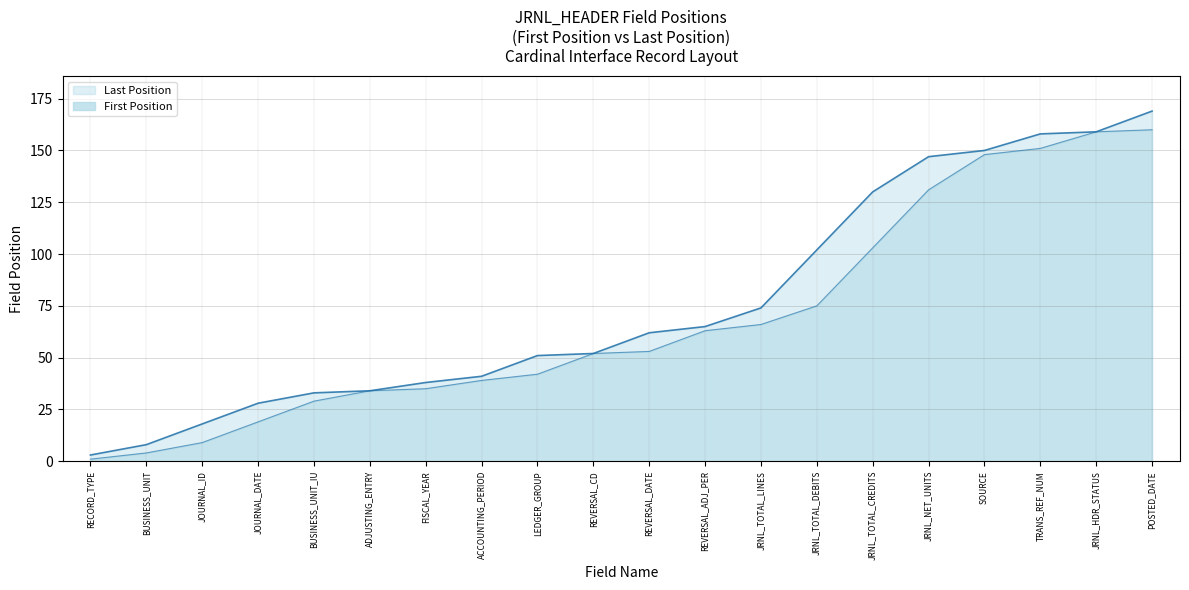

Reading left to right, what are all the values shown in this chart?

First Position: RECORD_TYPE=1	BUSINESS_UNIT=4	JOURNAL_ID=9	JOURNAL_DATE=19	BUSINESS_UNIT_IU=29	ADJUSTING_ENTRY=34	FISCAL_YEAR=35	ACCOUNTING_PERIOD=39	LEDGER_GROUP=42	REVERSAL_CD=52	REVERSAL_DATE=53	REVERSAL_ADJ_PER=63	JRNL_TOTAL_LINES=66	JRNL_TOTAL_DEBITS=75	JRNL_TOTAL_CREDITS=103	JRNL_NET_UNITS=131	SOURCE=148	TRANS_REF_NUM=151	JRNL_HDR_STATUS=159	POSTED_DATE=160
Last Position: RECORD_TYPE=3	BUSINESS_UNIT=8	JOURNAL_ID=18	JOURNAL_DATE=28	BUSINESS_UNIT_IU=33	ADJUSTING_ENTRY=34	FISCAL_YEAR=38	ACCOUNTING_PERIOD=41	LEDGER_GROUP=51	REVERSAL_CD=52	REVERSAL_DATE=62	REVERSAL_ADJ_PER=65	JRNL_TOTAL_LINES=74	JRNL_TOTAL_DEBITS=102	JRNL_TOTAL_CREDITS=130	JRNL_NET_UNITS=147	SOURCE=150	TRANS_REF_NUM=158	JRNL_HDR_STATUS=159	POSTED_DATE=169